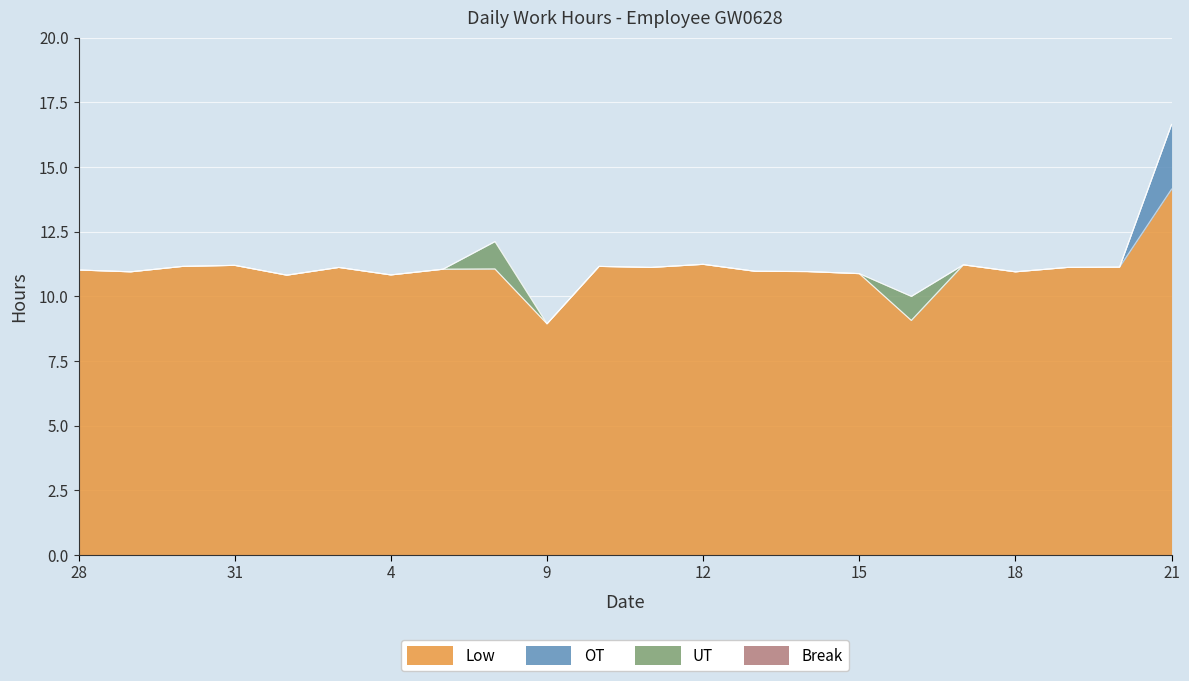

What value does the Low series have at 18?

10.9